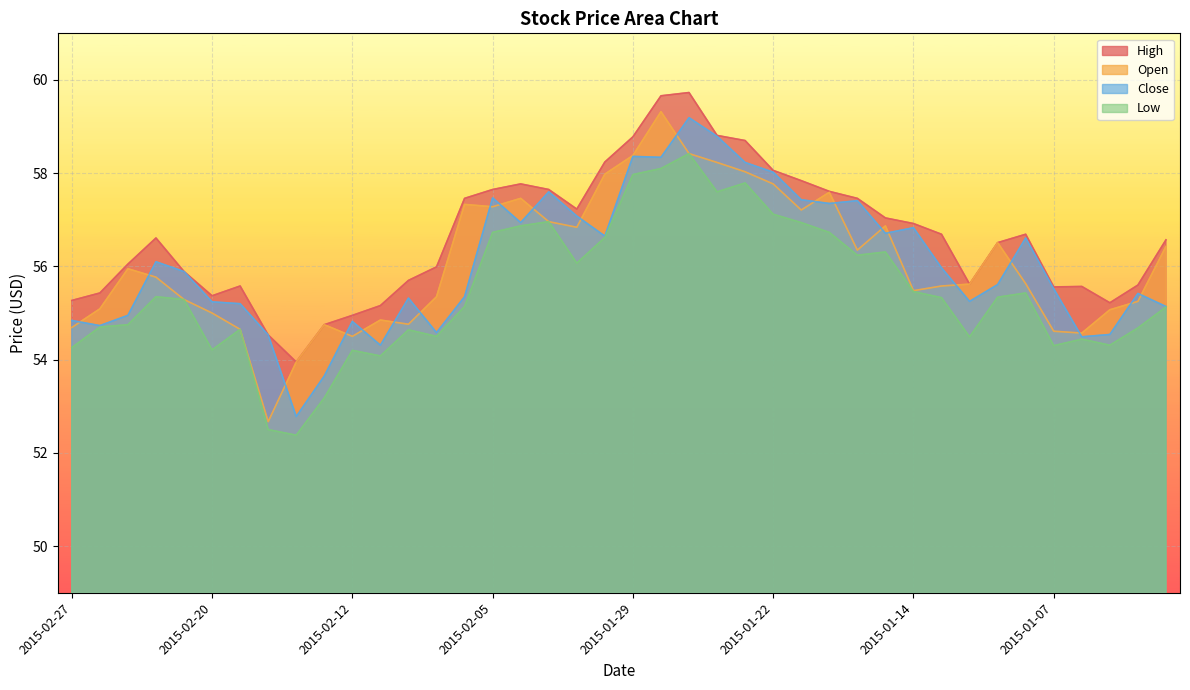

Rank the series at 2015-02-13 from lowest to highest value.

Low, Close, Open, High